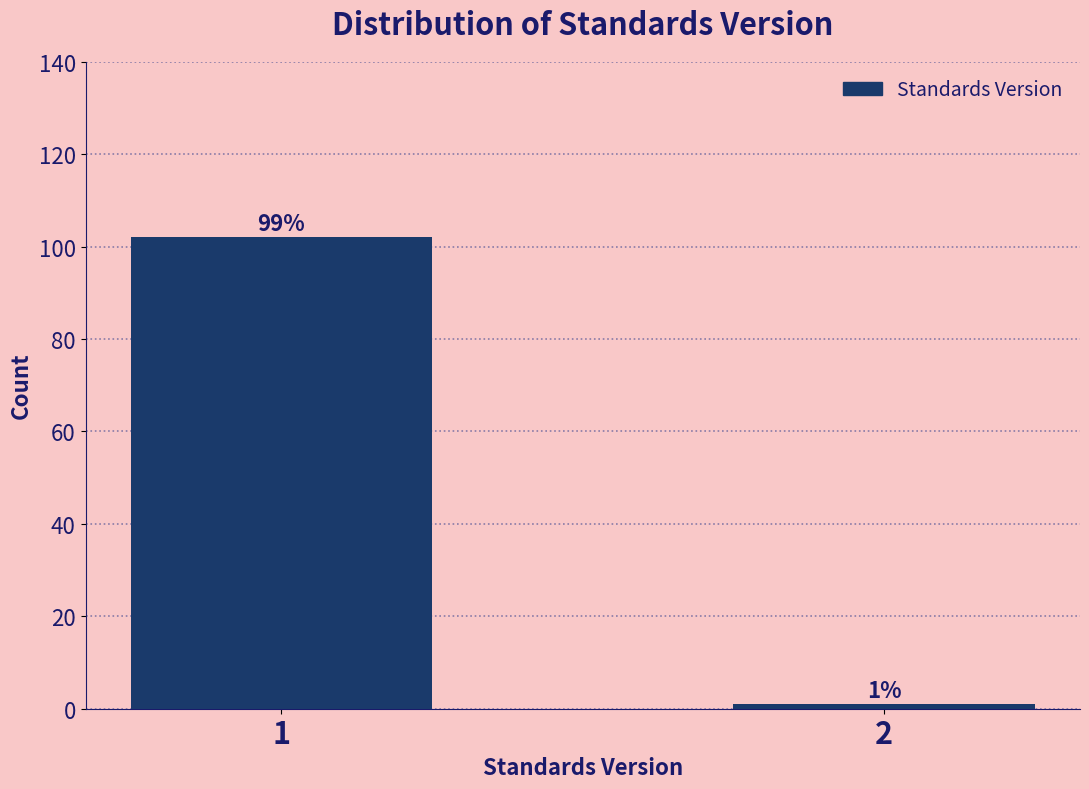

Reading right to left, list all the values displayed in this chart.

2=1	1=102